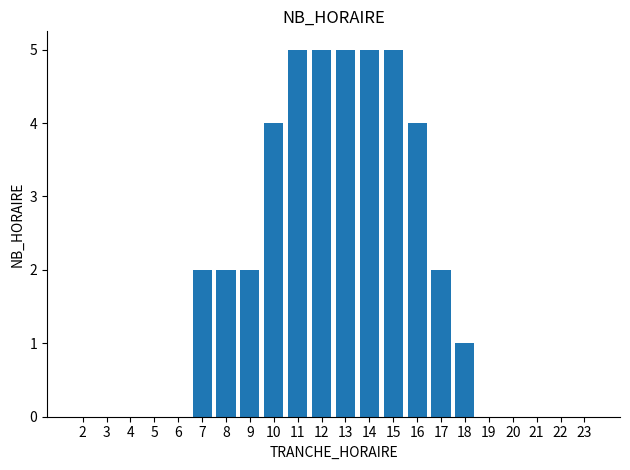

Is it true that the value at 19 is 3?

False